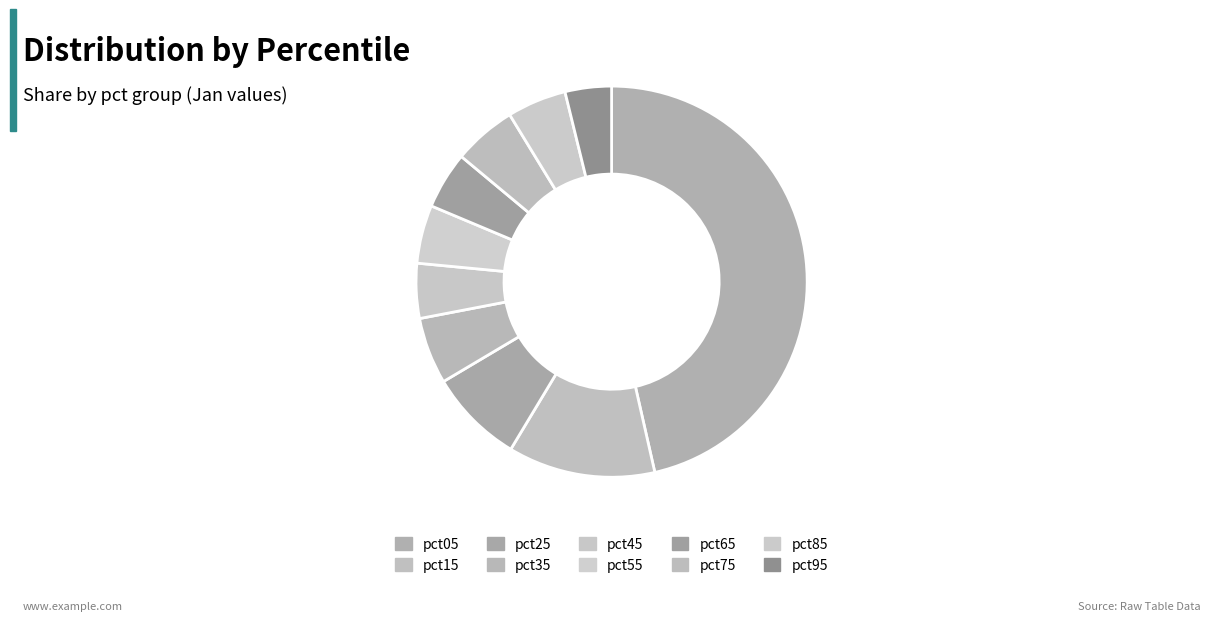

What is the largest slice in the pie chart?

pct05